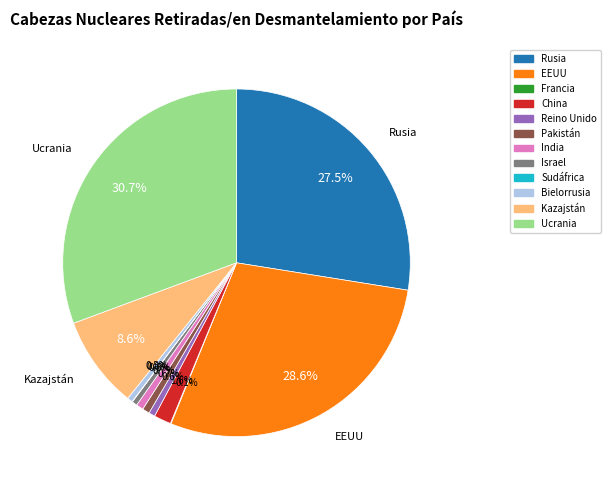

Is there any slice that represents more than half of the pie?

No